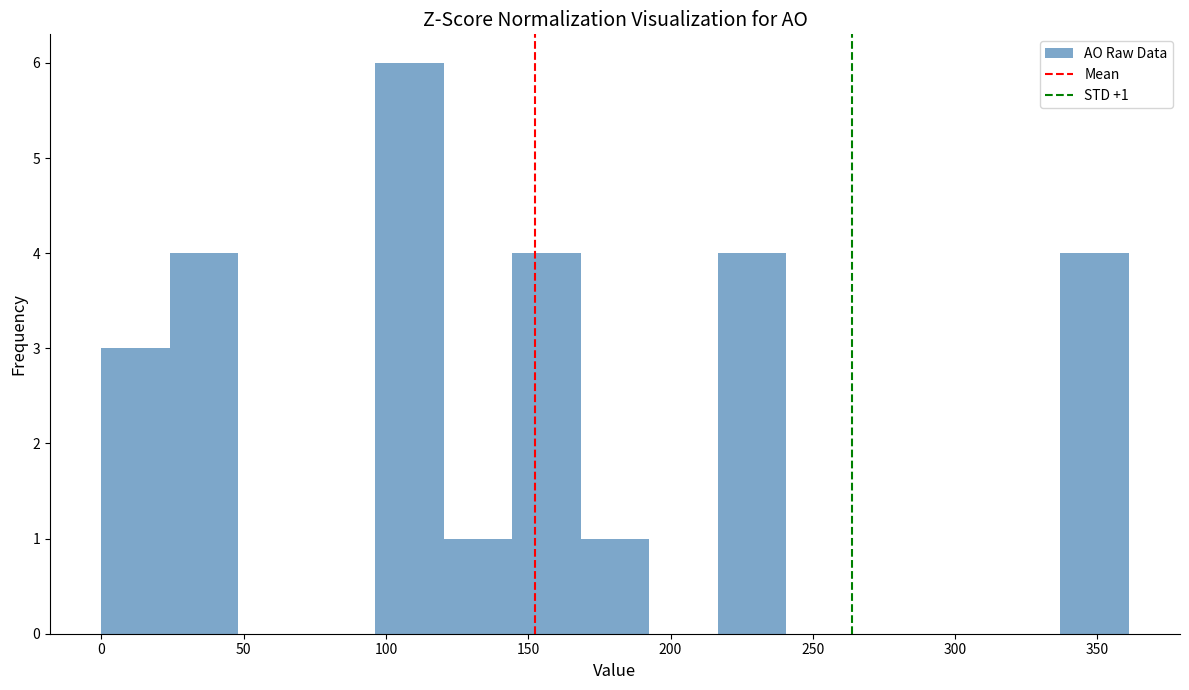

Over which range of the x-axis is the bar tallest?

95 to 120